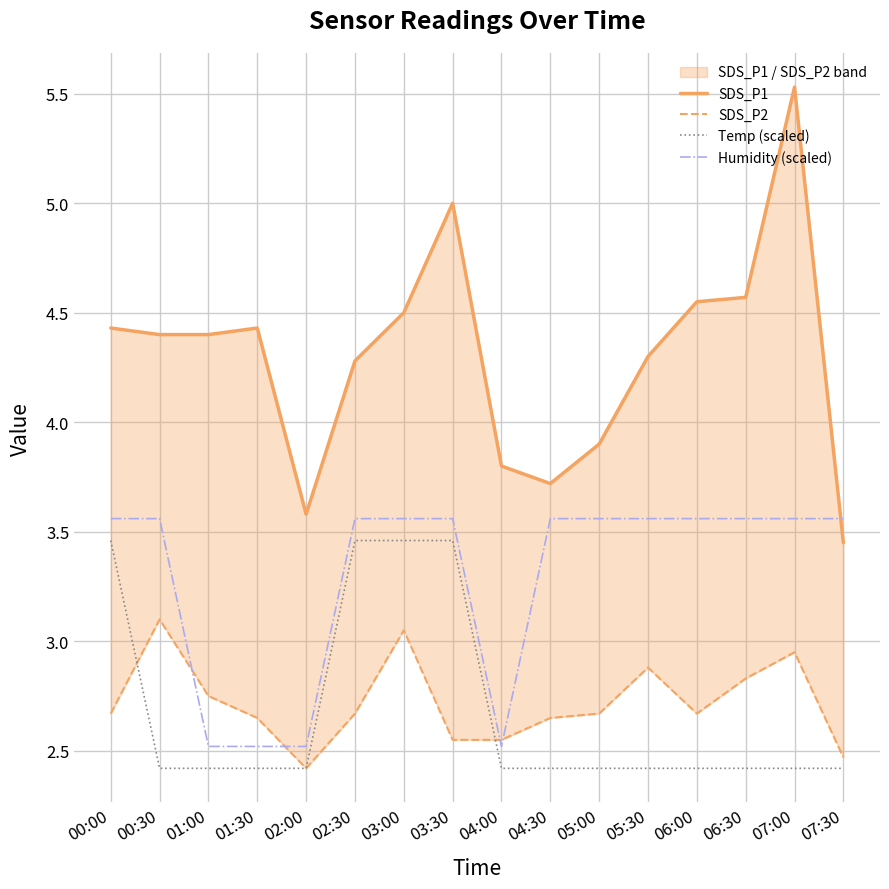

True or false: Temp (scaled) and Humidity (scaled) cross at least once.

False